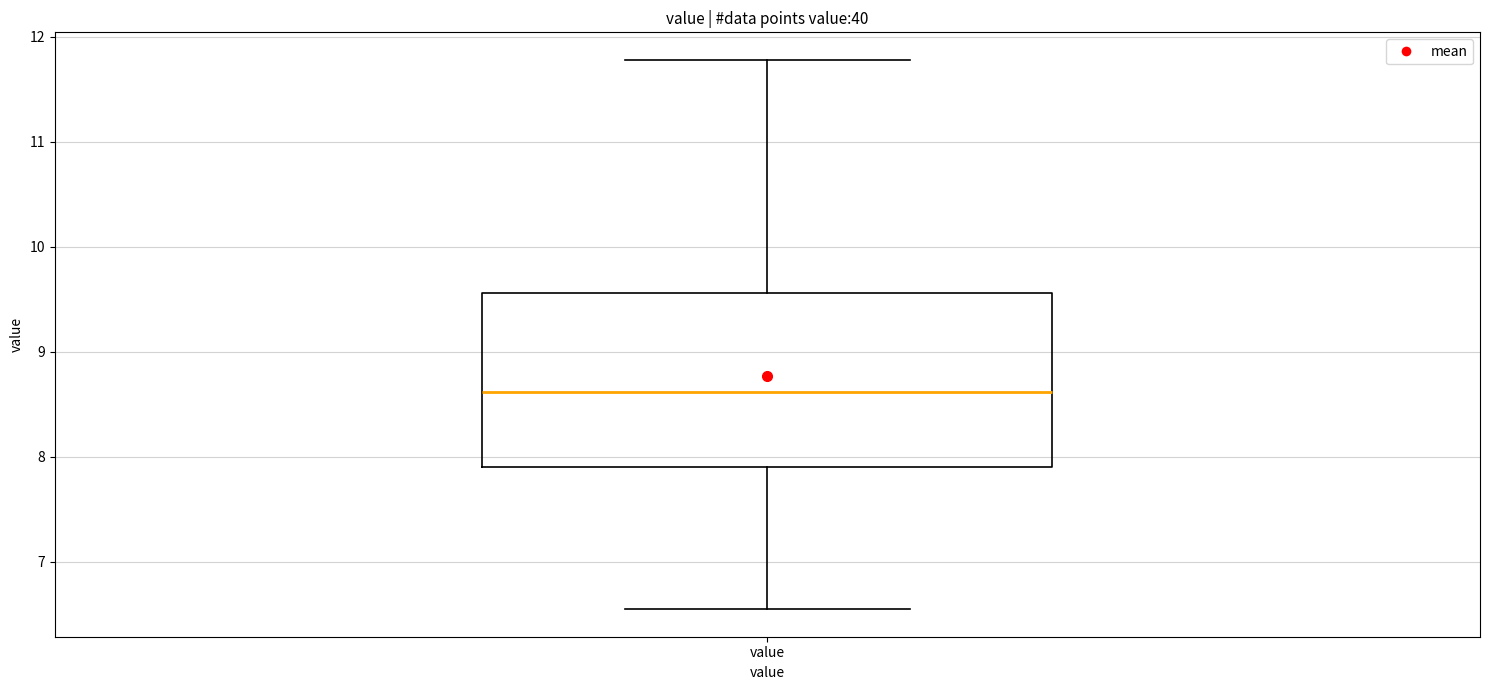

Transcribe this box plot: give where the median line is, the range the box spans, and where the two whiskers end, as read against the y-axis. The values are not printed on the chart, so give them approximately, as read against the axis.

median 8.6, box 7.9 to 9.6, whiskers 6.6 to 11.8